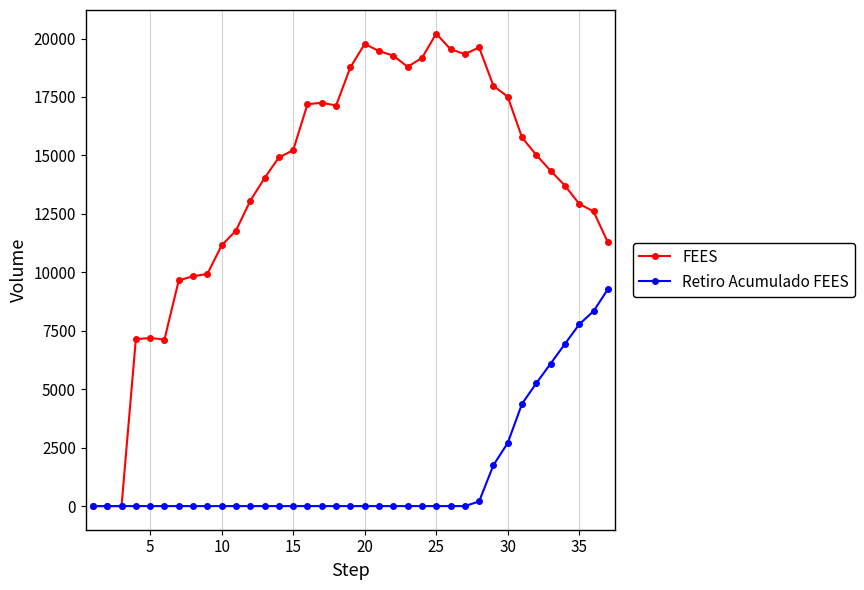

Which series has the largest total across all categories?

FEES